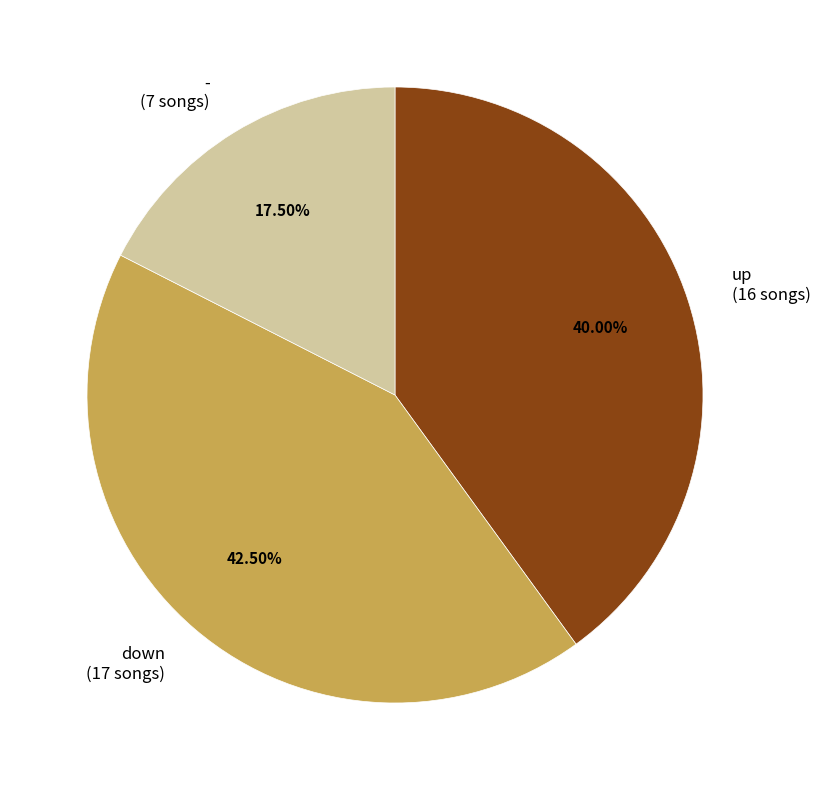

Approximately how many times larger is the value at - compared to down?

0.4